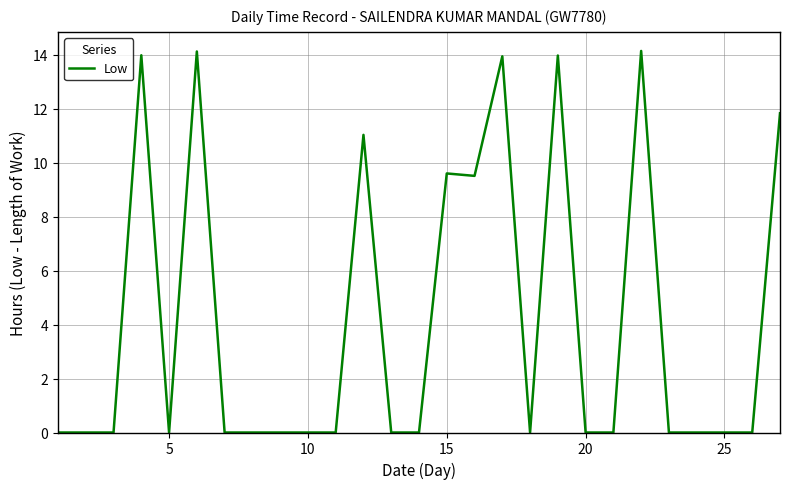

What is the difference between the maximum and minimum values?

14.1